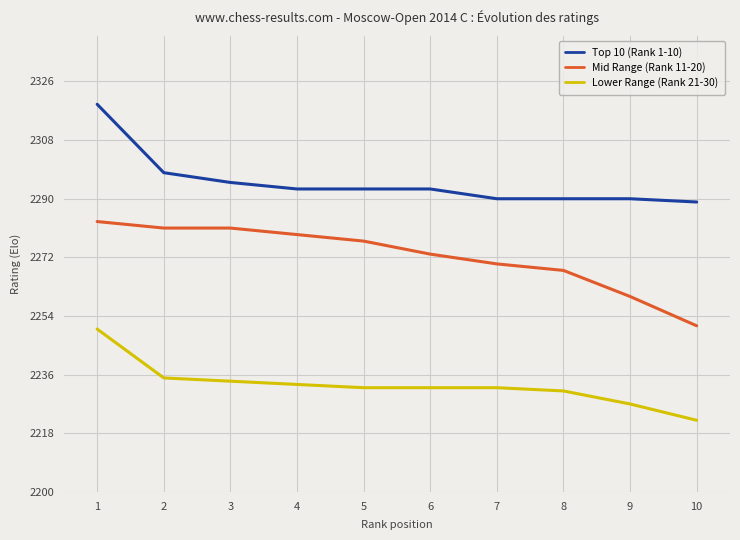

Reading right to left, extract all data points from this chart.

Top 10 (Rank 1-10): 2289	2290	2290	2290	2293	2293	2293	2295	2298	2319
Mid Range (Rank 11-20): 2251	2260	2268	2270	2273	2277	2279	2281	2281	2283
Lower Range (Rank 21-30): 2222	2227	2231	2232	2232	2232	2233	2234	2235	2250